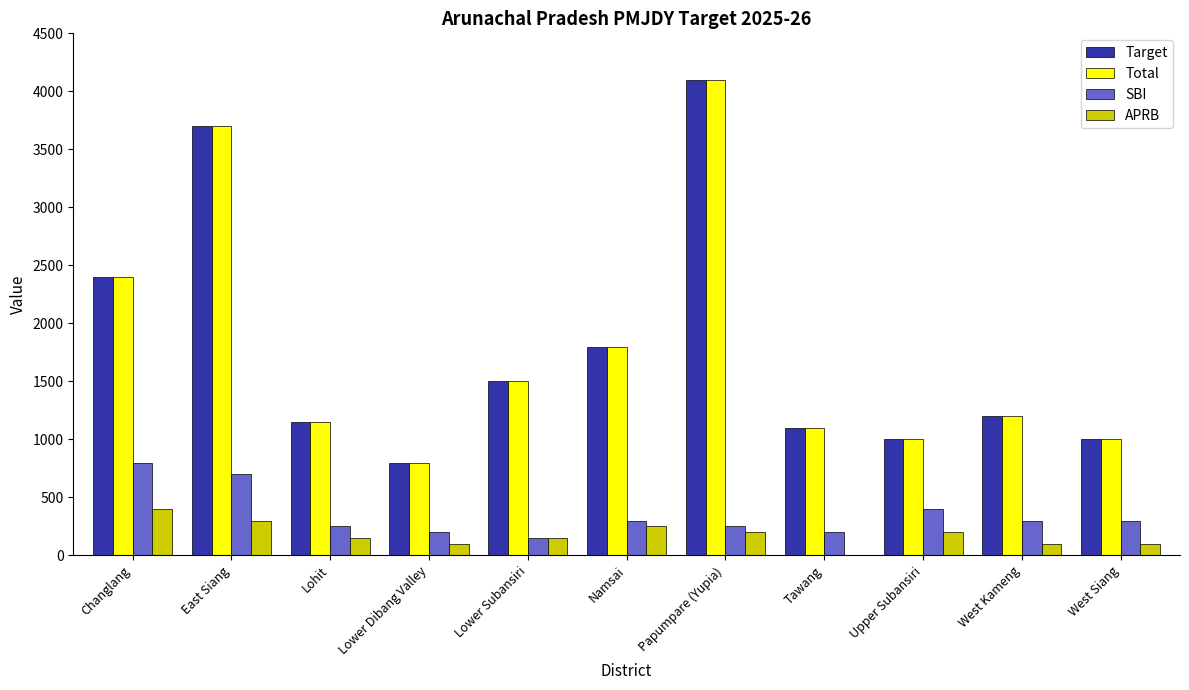

What is the average value of the APRB series?

177